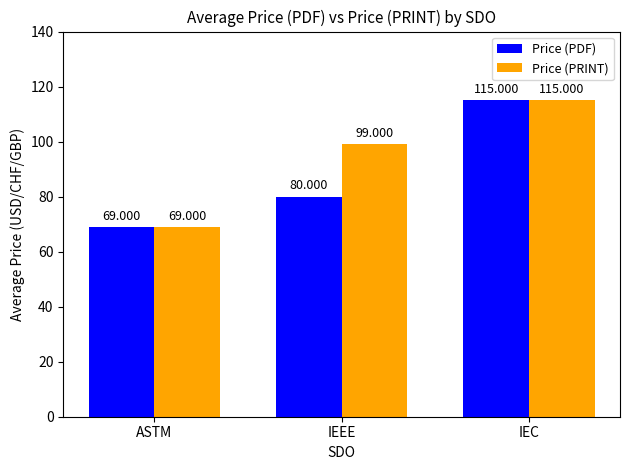

Which category has the highest value across all series?

IEC